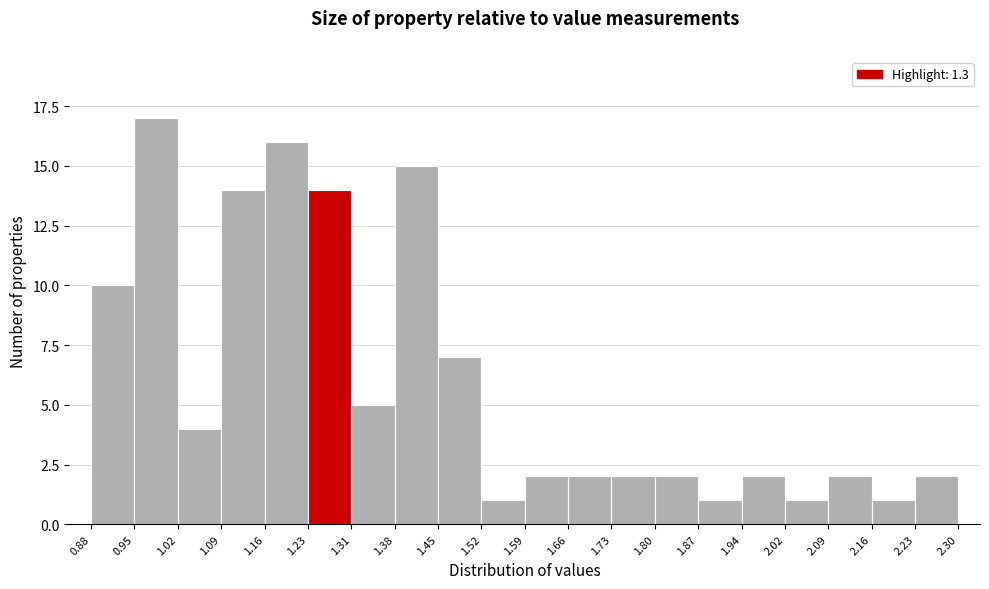

Reading left to right, list every bar in this chart as the range it spans on the x-axis followed by its height. The values are not printed on the chart, so give them approximately, as read against the axis.

0.88 to 0.95: 10
0.95 to 1.02: 17
1.02 to 1.09: 4
1.09 to 1.16: 14
1.16 to 1.23: 16
1.23 to 1.31: 14
1.31 to 1.38: 5
1.38 to 1.45: 15
1.45 to 1.52: 7
1.52 to 1.59: 1
1.59 to 1.66: 2
1.66 to 1.73: 2
1.73 to 1.80: 2
1.80 to 1.87: 2
1.87 to 1.94: 1
1.94 to 2.02: 2
2.02 to 2.09: 1
2.09 to 2.16: 2
2.16 to 2.23: 1
2.23 to 2.30: 2